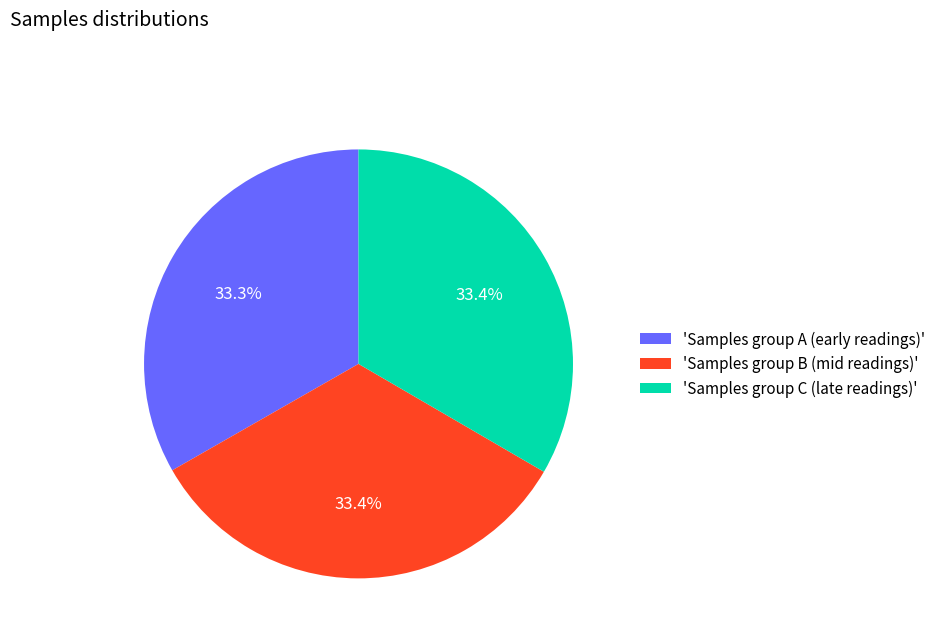

What is the ratio of the value at 'Samples group C (late readings)' to the value at 'Samples group B (mid readings)'?

1.0